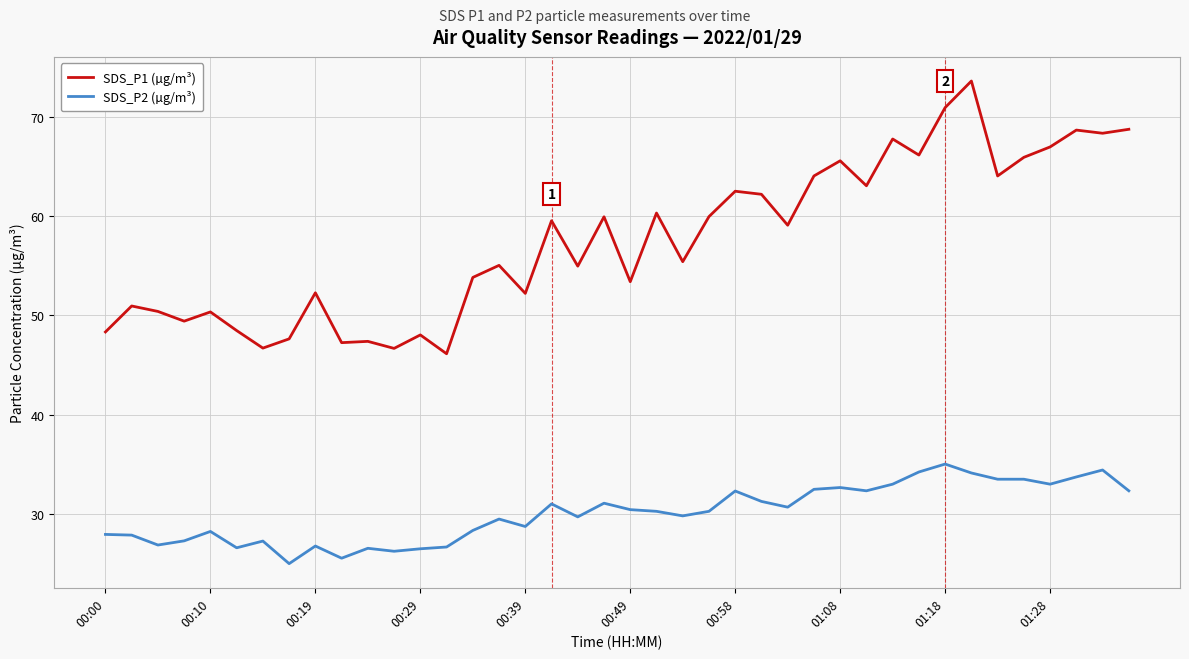

What is the greatest value displayed?

73.7